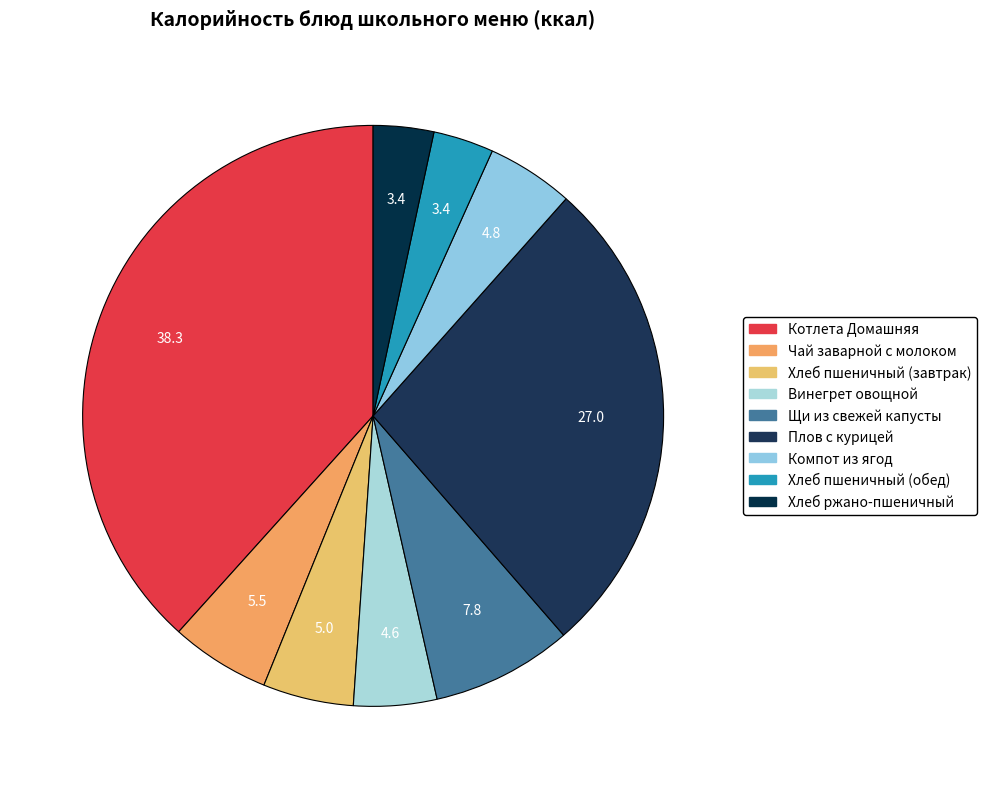

To the nearest percent, what is the average slice percentage?

11%